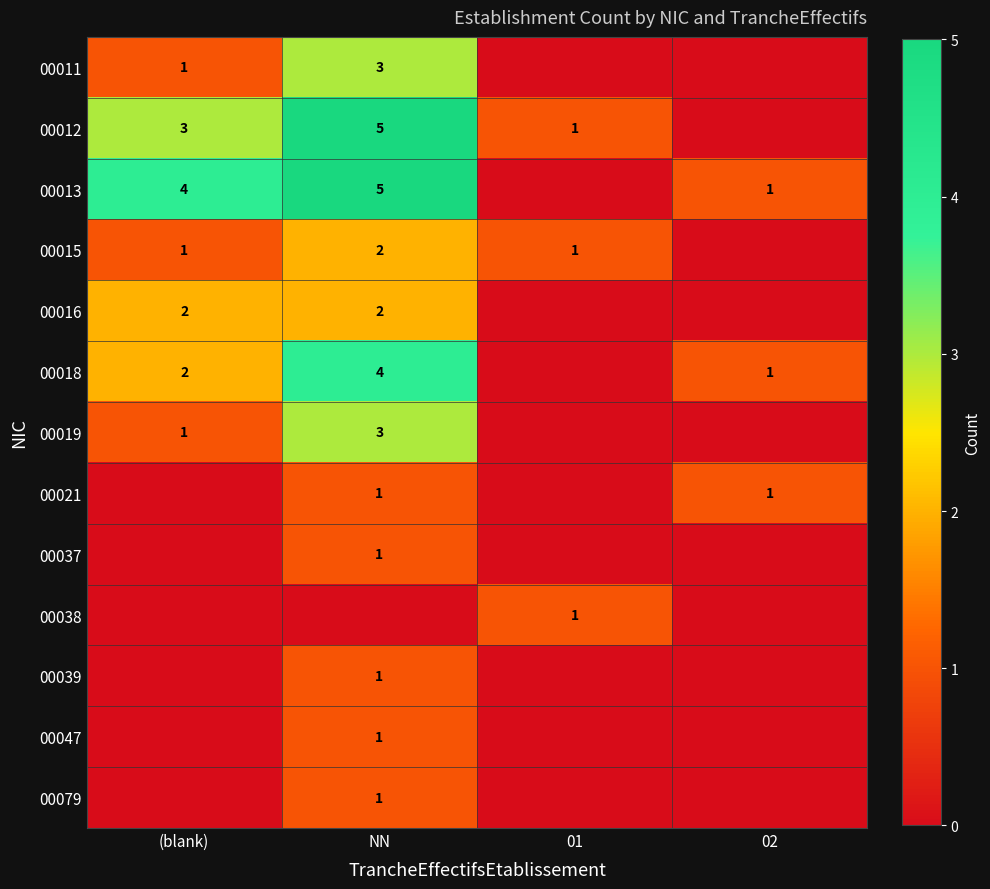

At how many categories does at least one series exceed 3?

2